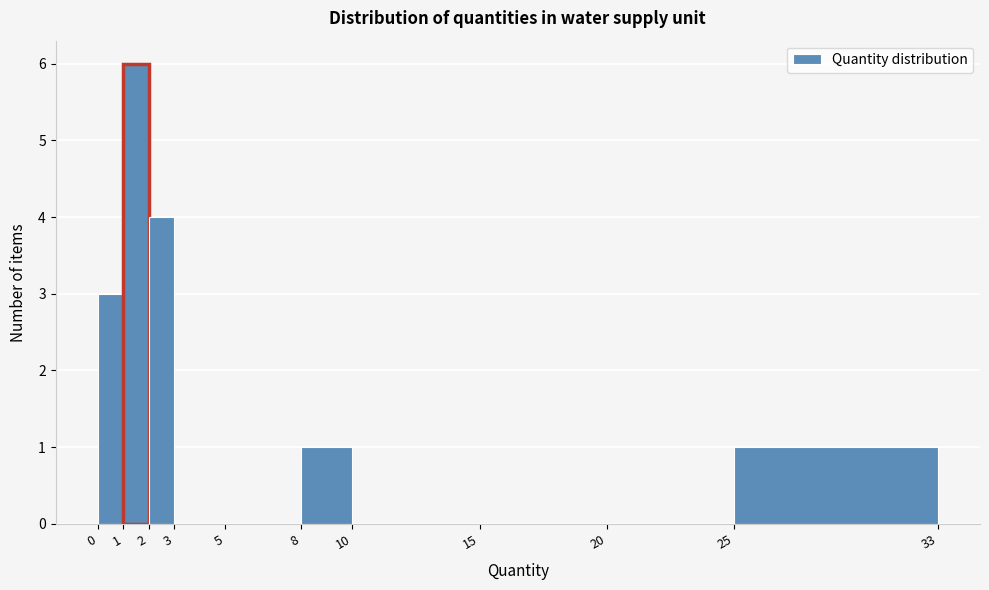

Reading left to right, transcribe this chart: for each bar, give the range it covers on the x-axis and its height. The values are not printed on the chart, so give them approximately, as read against the axis.

0 to 1: 3
1 to 2: 6
2 to 3: 4
3 to 5: 0
5 to 8: 0
8 to 10: 1
10 to 15: 0
15 to 20: 0
20 to 25: 0
25 to 33: 1